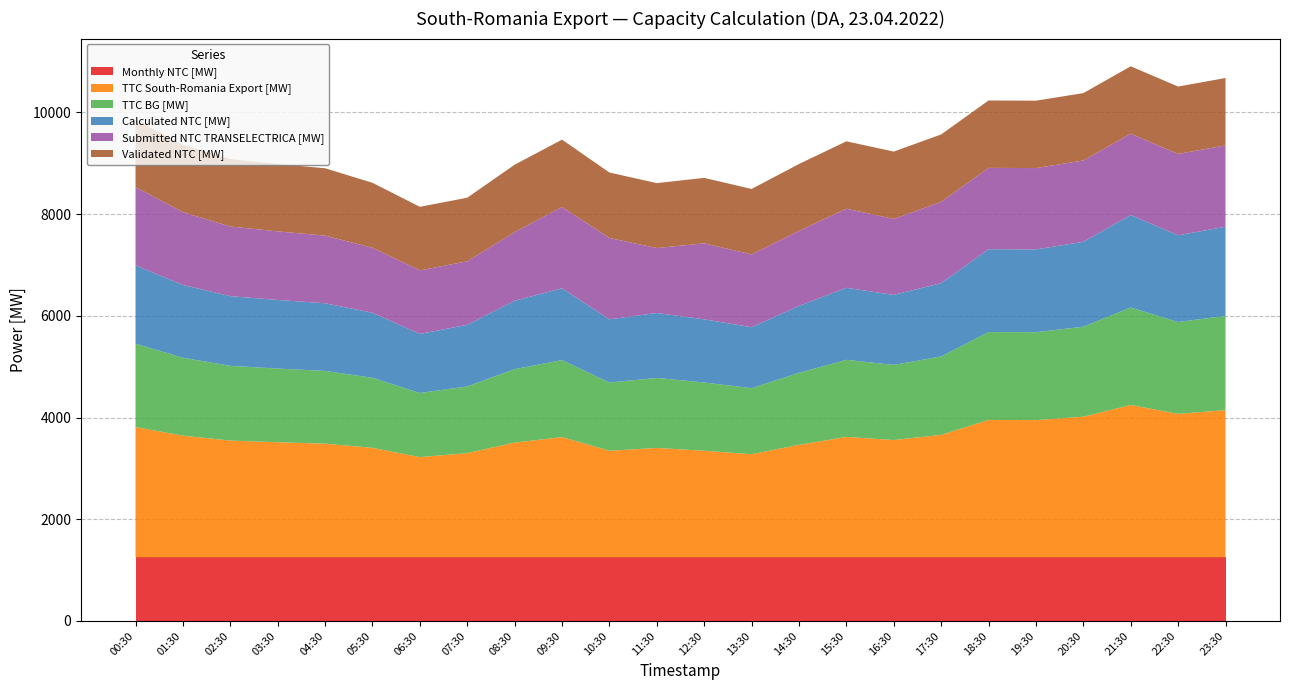

Reading left to right, transcribe all the data shown in this chart.

Monthly NTC [MW]: 00:30=1250	01:30=1250	02:30=1250	03:30=1250	04:30=1250	05:30=1250	06:30=1250	07:30=1250	08:30=1250	09:30=1250	10:30=1250	11:30=1250	12:30=1250	13:30=1250	14:30=1250	15:30=1250	16:30=1250	17:30=1250	18:30=1250	19:30=1250	20:30=1250	21:30=1250	22:30=1250	23:30=1250
TTC South-Romania Export [MW]: 00:30=2563	01:30=2394	02:30=2297	03:30=2264	04:30=2236	05:30=2154	06:30=1971	07:30=2050	08:30=2257	09:30=2365	10:30=2097	11:30=2152	12:30=2097	13:30=2029	14:30=2213	15:30=2369	16:30=2308	17:30=2409	18:30=2702	19:30=2700	20:30=2766	21:30=2997	22:30=2822	23:30=2896
TTC BG [MW]: 00:30=1640	01:30=1532	02:30=1470	03:30=1449	04:30=1431	05:30=1378	06:30=1262	07:30=1312	08:30=1445	09:30=1514	10:30=1342	11:30=1377	12:30=1342	13:30=1299	14:30=1416	15:30=1516	16:30=1477	17:30=1542	18:30=1729	19:30=1728	20:30=1770	21:30=1918	22:30=1806	23:30=1853
Calculated NTC [MW]: 00:30=1540	01:30=1431	02:30=1370	03:30=1349	04:30=1330	05:30=1278	06:30=1161	07:30=1211	08:30=1344	09:30=1413	10:30=1242	11:30=1277	12:30=1242	13:30=1198	14:30=1316	15:30=1416	16:30=1377	17:30=1441	18:30=1629	19:30=1628	20:30=1669	21:30=1817	22:30=1706	23:30=1753
Submitted NTC TRANSELECTRICA [MW]: 00:30=1540	01:30=1431	02:30=1370	03:30=1349	04:30=1330	05:30=1278	06:30=1250	07:30=1250	08:30=1351	09:30=1598	10:30=1600	11:30=1277	12:30=1495	13:30=1432	14:30=1475	15:30=1556	16:30=1493	17:30=1600	18:30=1600	19:30=1600	20:30=1600	21:30=1600	22:30=1600	23:30=1600
Validated NTC [MW]: 00:30=1325	01:30=1325	02:30=1325	03:30=1325	04:30=1325	05:30=1278	06:30=1250	07:30=1250	08:30=1325	09:30=1325	10:30=1287	11:30=1277	12:30=1287	13:30=1287	14:30=1316	15:30=1325	16:30=1325	17:30=1325	18:30=1325	19:30=1325	20:30=1325	21:30=1325	22:30=1325	23:30=1325